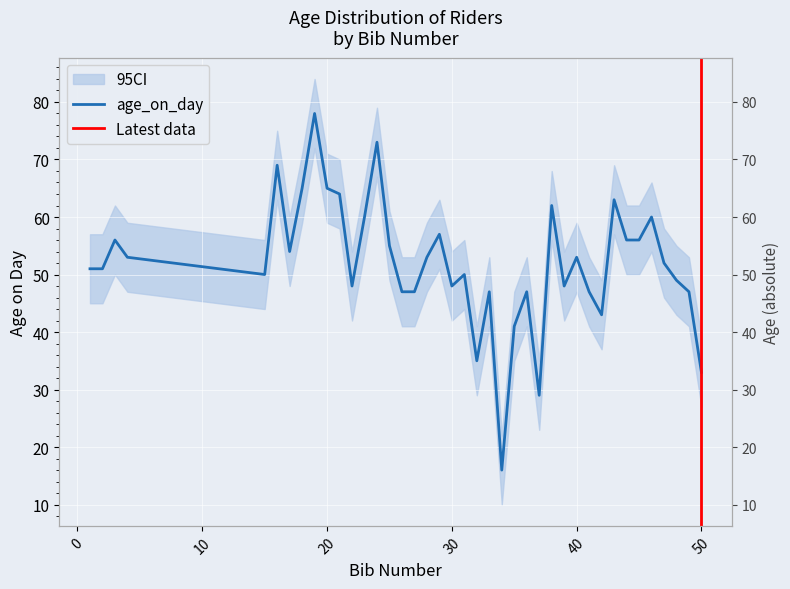

Reading left to right, extract all data points from this chart.

51	51	56	53	50	69	54	65	78	65	64	48	60	73	55	47	47	53	57	48	50	35	47	16	41	47	29	62	48	53	47	43	63	56	56	60	52	49	47	33